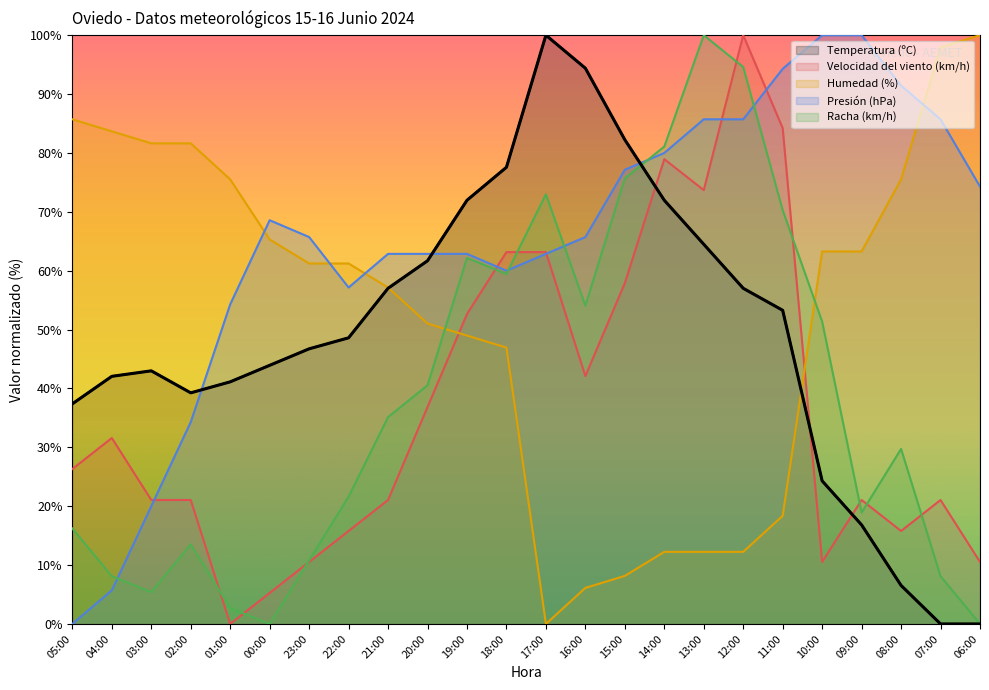

Between 03:00 and 14:00, which is larger?

14:00